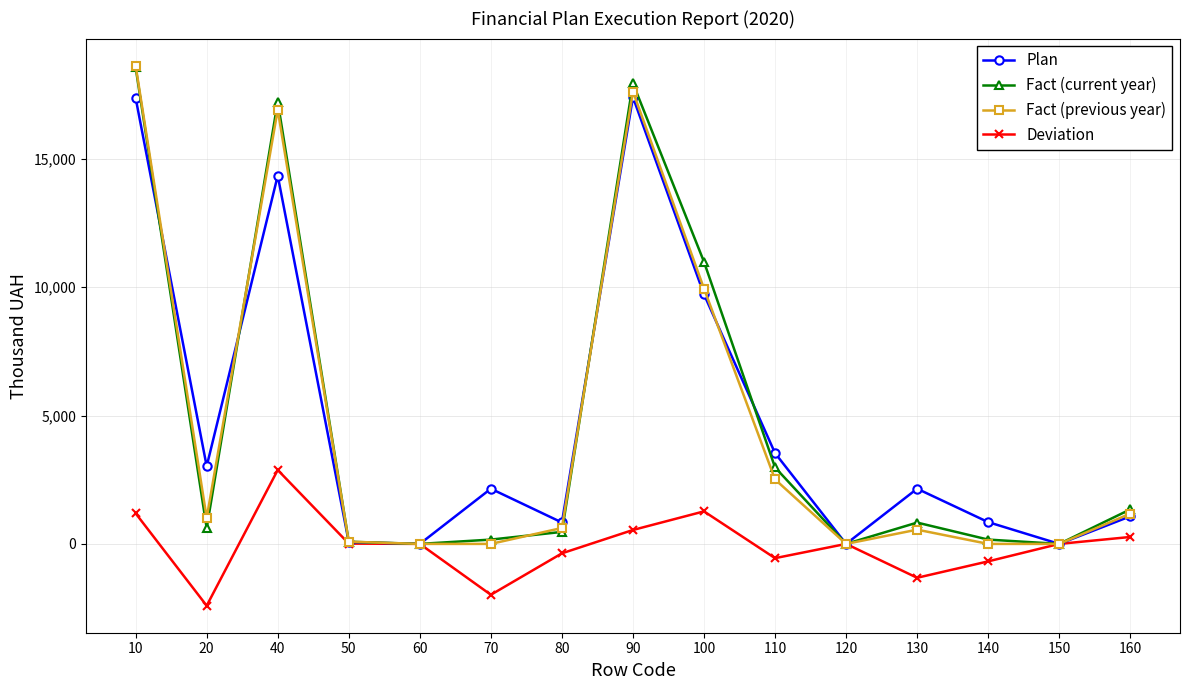

What is the difference between the Fact (previous year) values at 50 and 110?

2424